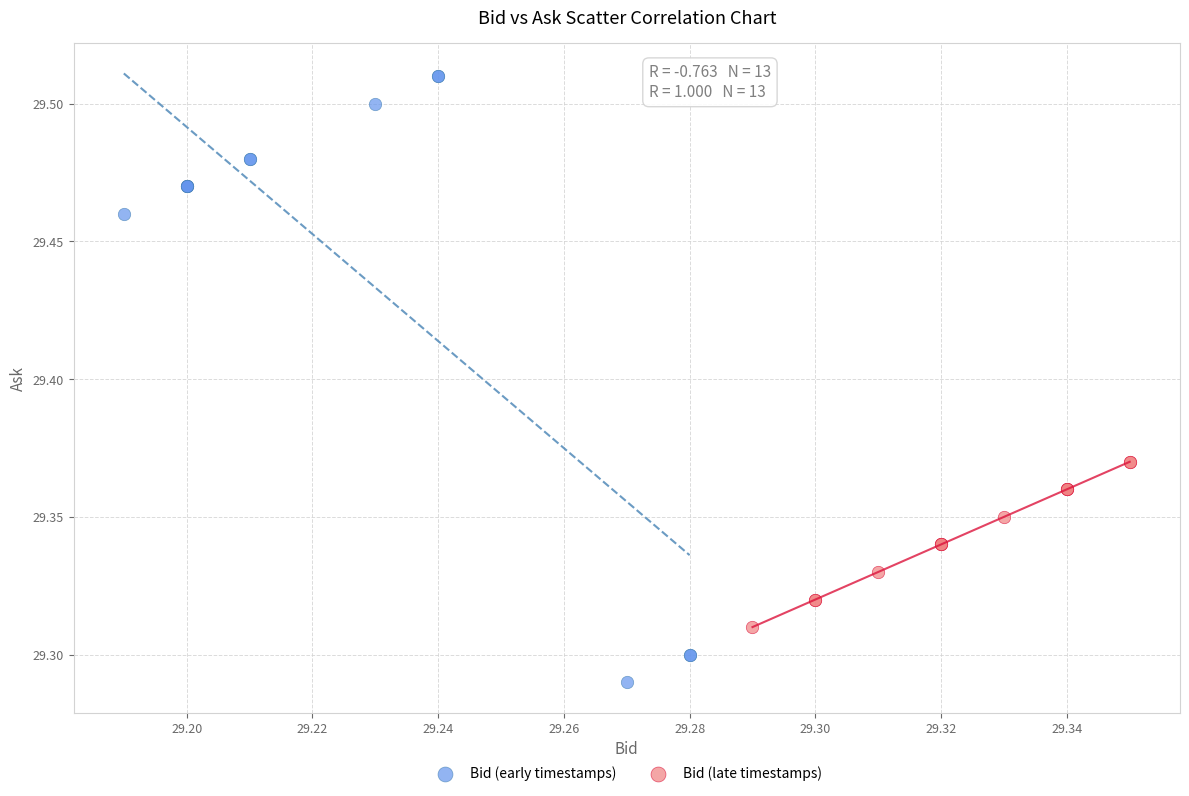

Which series contains the highest Y value?

Bid (early timestamps)